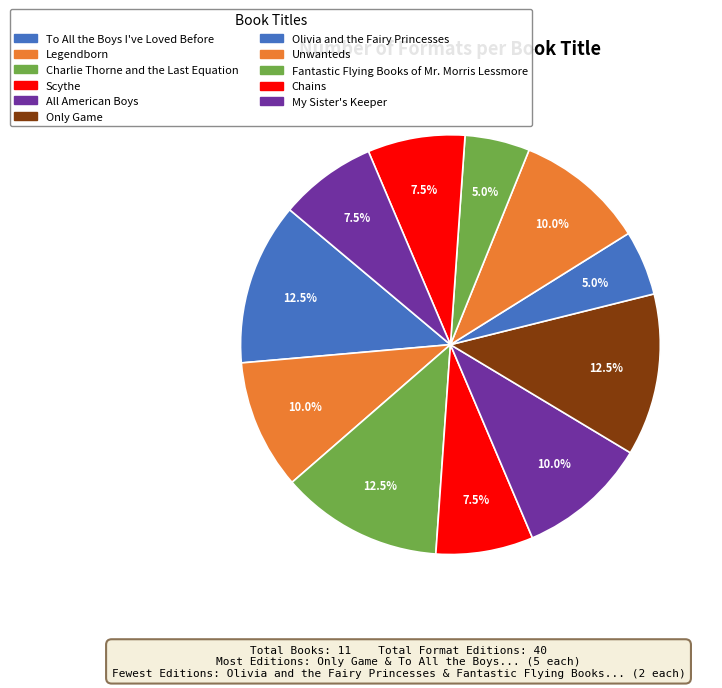

How many slices are in this pie chart?

11